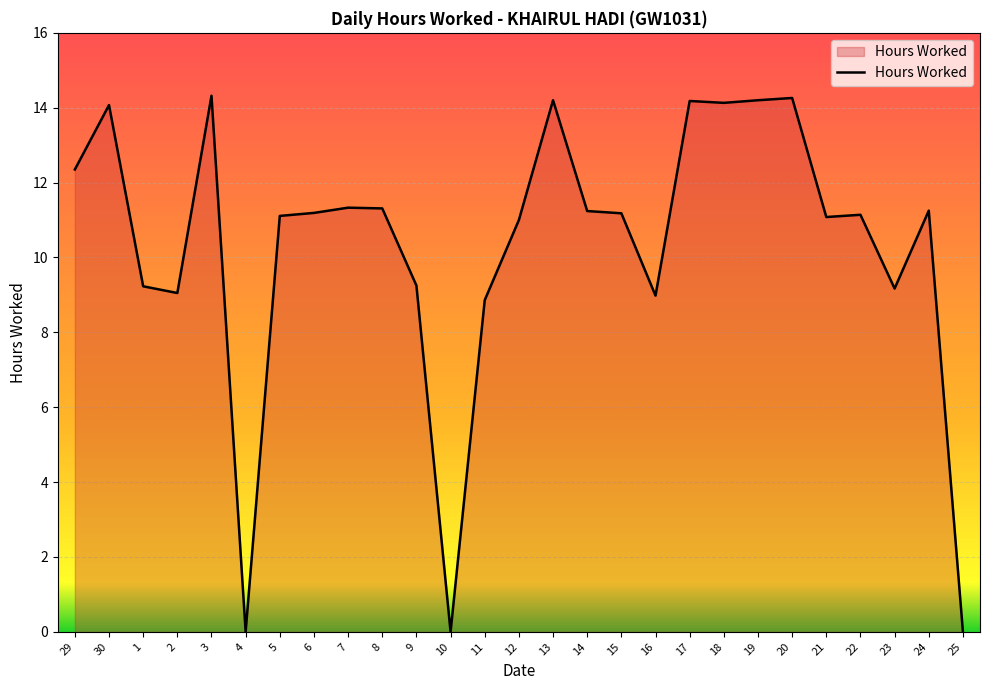

What is the difference between the maximum and minimum values?

14.3